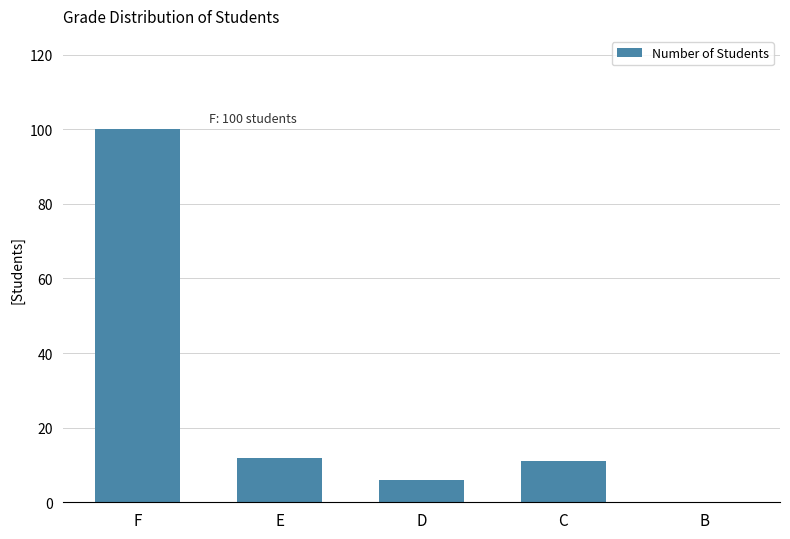

True or false: the data shows 6 at D.

True